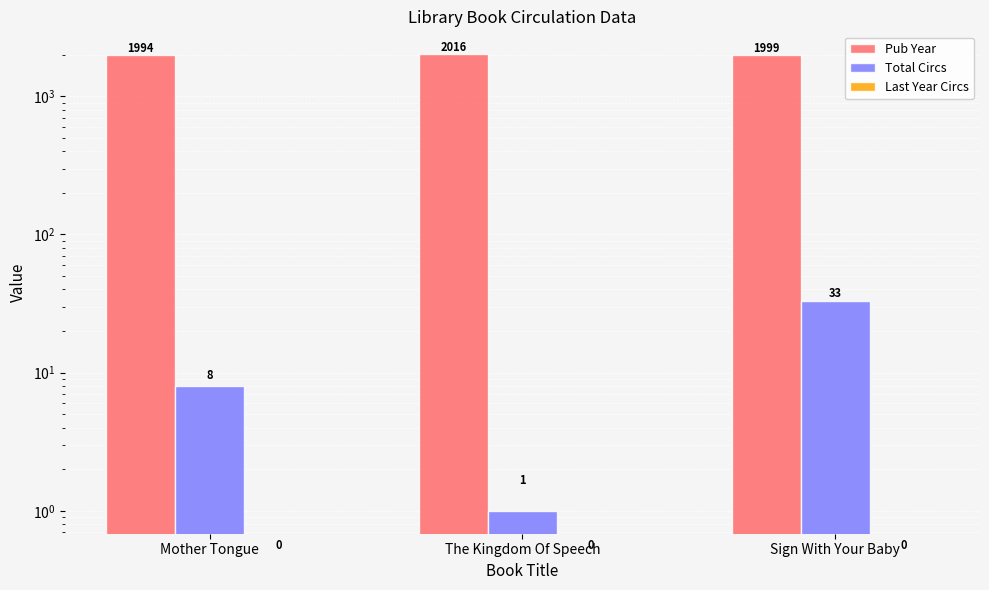

The Total Circs series shows 2 at Mother Tongue. True or false?

False